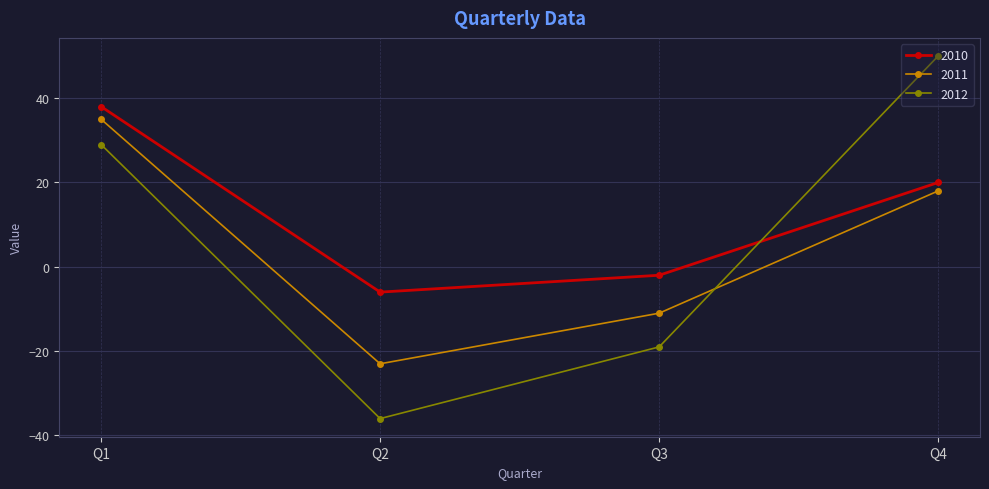

True or false: 2012 and 2010 cross at least once.

True